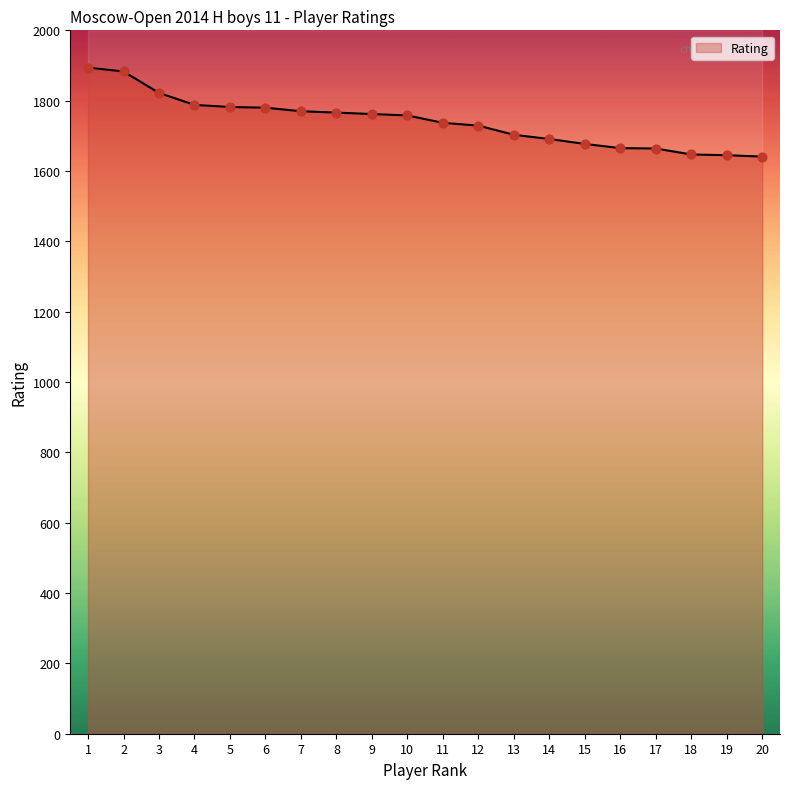

Between 10 and 14, which is larger?

10